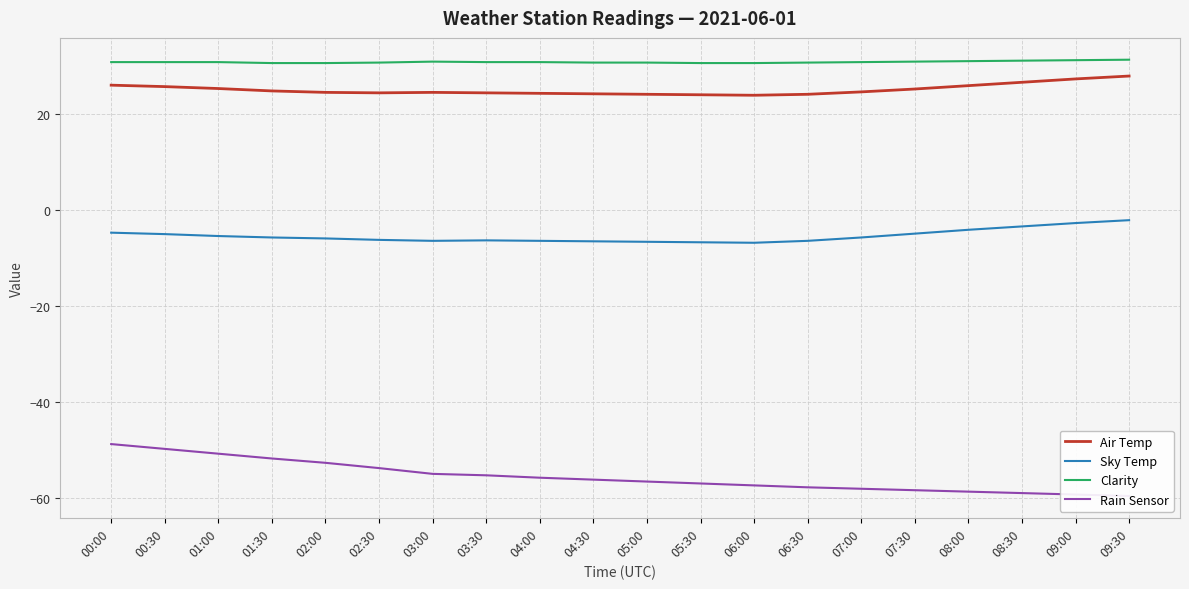

Is this an area chart (filled region under the line)?

No